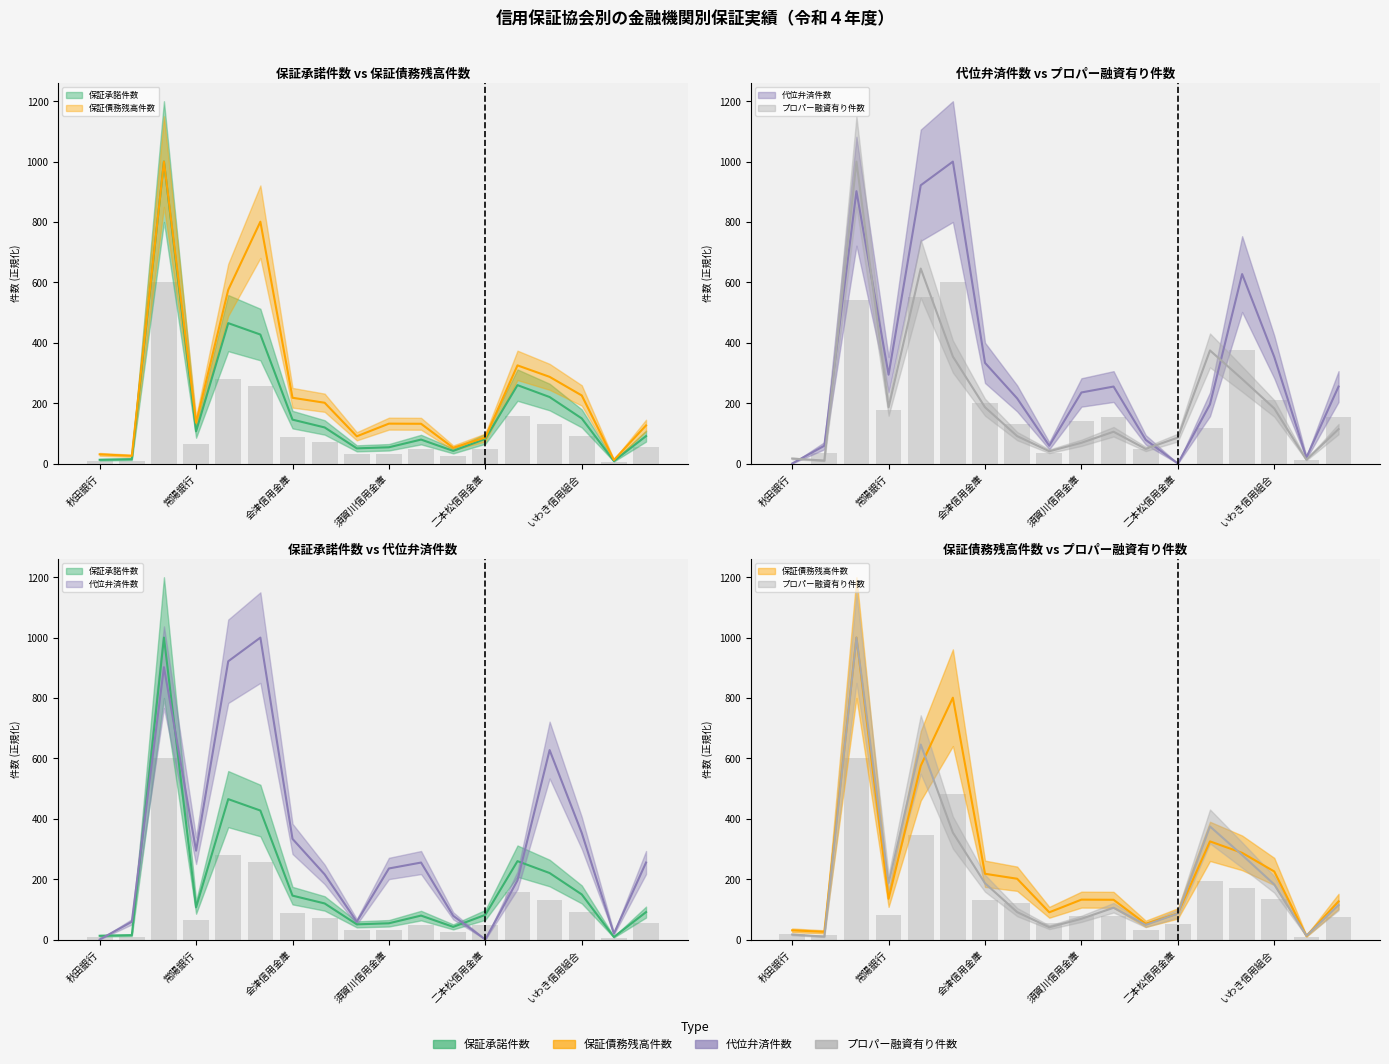

Where does the プロパー融資有り件数 series first go above 113?

東邦銀行